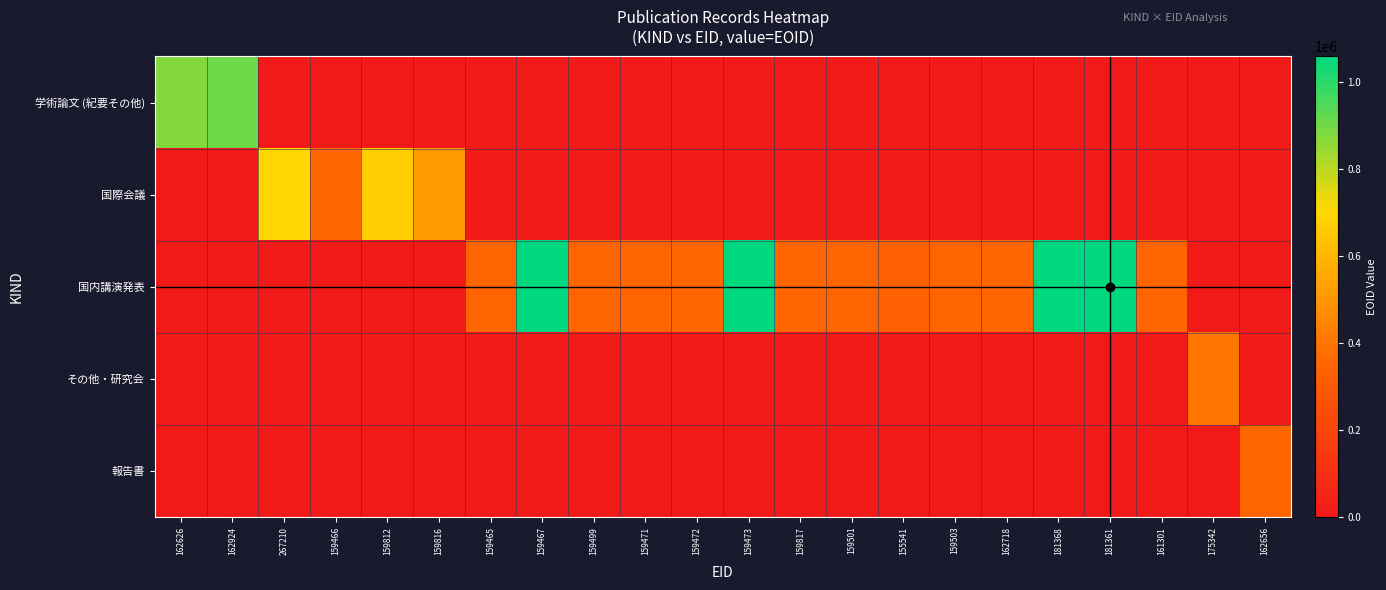

Reading left to right, what are all the values shown in this chart?

学術論文 (紀要その他): 162626=877269	162924=907283	267210=0	159466=0	159812=0	159816=0	159465=0	159467=0	159499=0	159471=0	159472=0	159473=0	159817=0	159501=0	155541=0	159503=0	162718=0	181368=0	181361=0	161301=0	175342=0	162656=0
国際会議: 162626=0	162924=0	267210=700716	159466=348581	159812=676708	159816=516713	159465=0	159467=0	159499=0	159471=0	159472=0	159473=0	159817=0	159501=0	155541=0	159503=0	162718=0	181368=0	181361=0	161301=0	175342=0	162656=0
国内講演発表: 162626=0	162924=0	267210=0	159466=0	159812=0	159816=0	159465=347678	159467=1059745	159499=353605	159471=347698	159472=353874	159473=1059747	159817=353884	159501=353885	155541=334092	159503=353886	162718=353937	181368=1059752	181361=1059753	161301=350994	175342=0	162656=0
その他・研究会: 162626=0	162924=0	267210=0	159466=0	159812=0	159816=0	159465=0	159467=0	159499=0	159471=0	159472=0	159473=0	159817=0	159501=0	155541=0	159503=0	162718=0	181368=0	181361=0	161301=0	175342=406711	162656=0
報告書: 162626=0	162924=0	267210=0	159466=0	159812=0	159816=0	159465=0	159467=0	159499=0	159471=0	159472=0	159473=0	159817=0	159501=0	155541=0	159503=0	162718=0	181368=0	181361=0	161301=0	175342=0	162656=354326